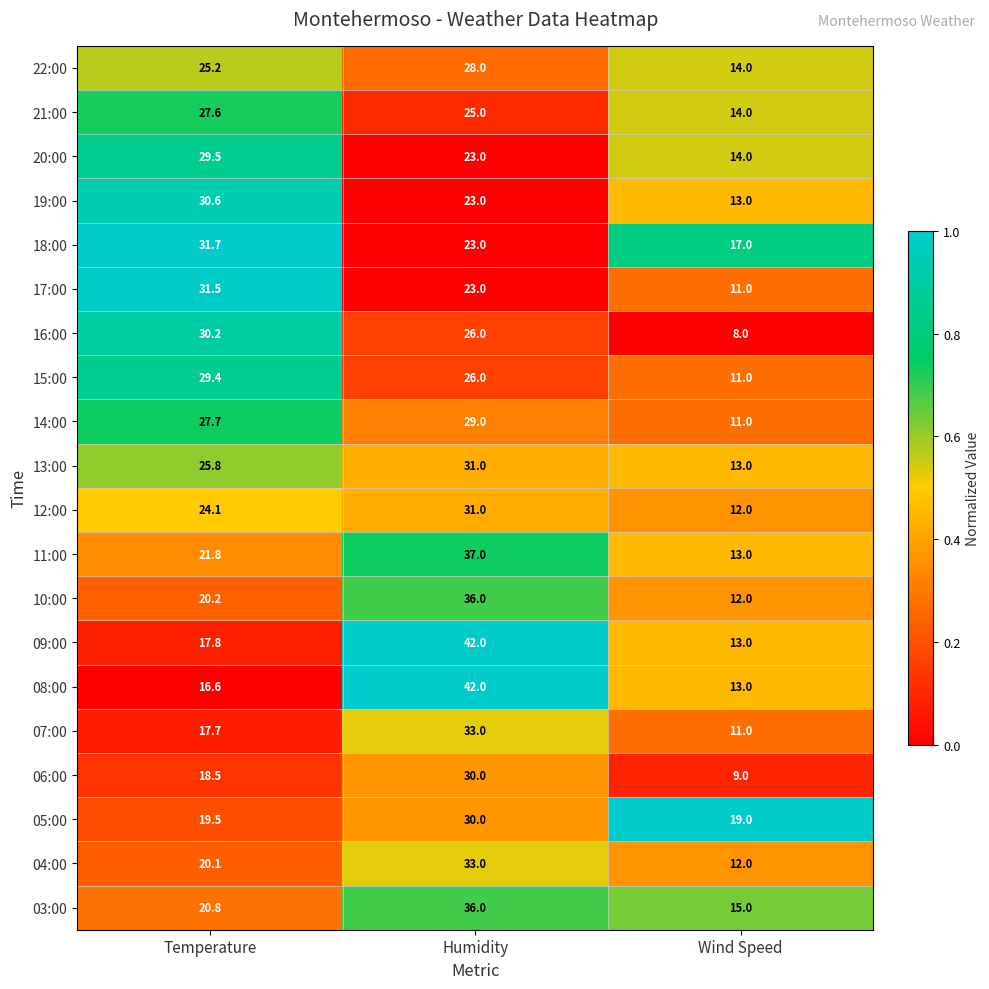

What is the difference between the 15:00 values at Humidity and Temperature?

3.4